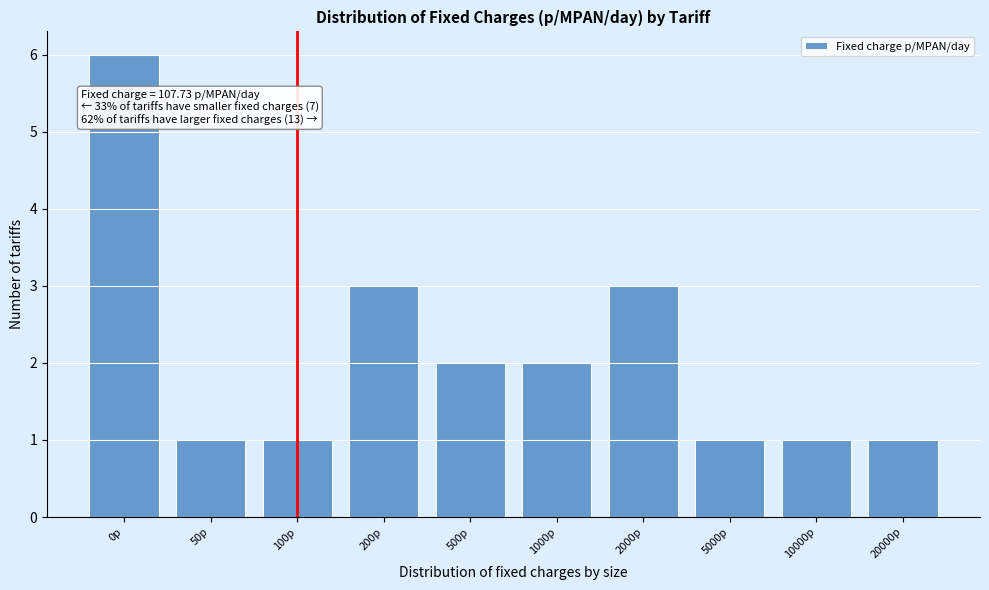

Reading left to right, transcribe all the data shown in this chart.

6	1	1	3	2	2	3	1	1	1